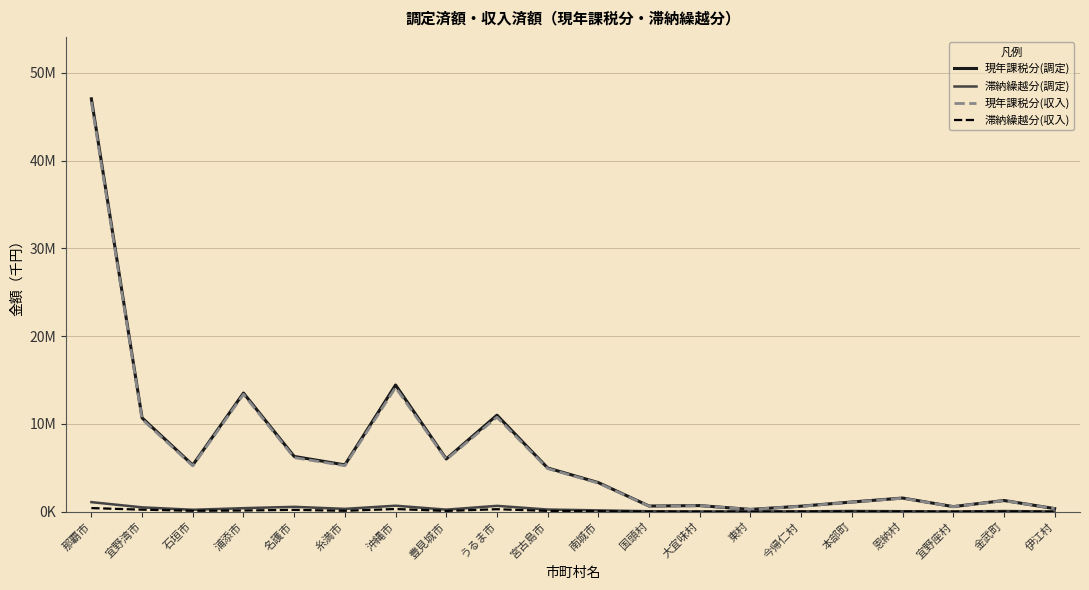

Which category has the highest value in the 滞納繰越分(収入) series?

那覇市